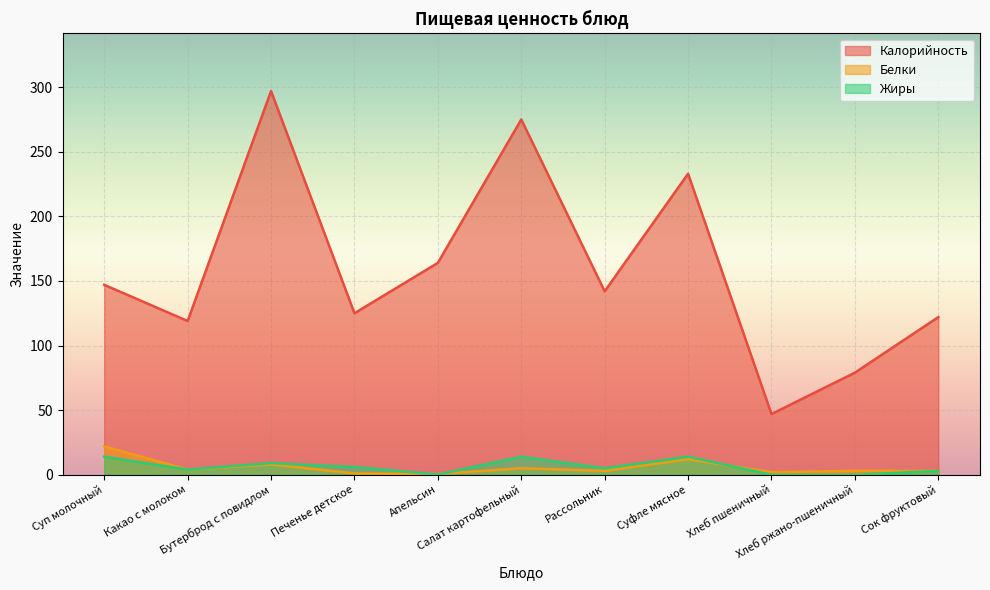

Which category has the highest value across all series?

Бутерброд с повидлом